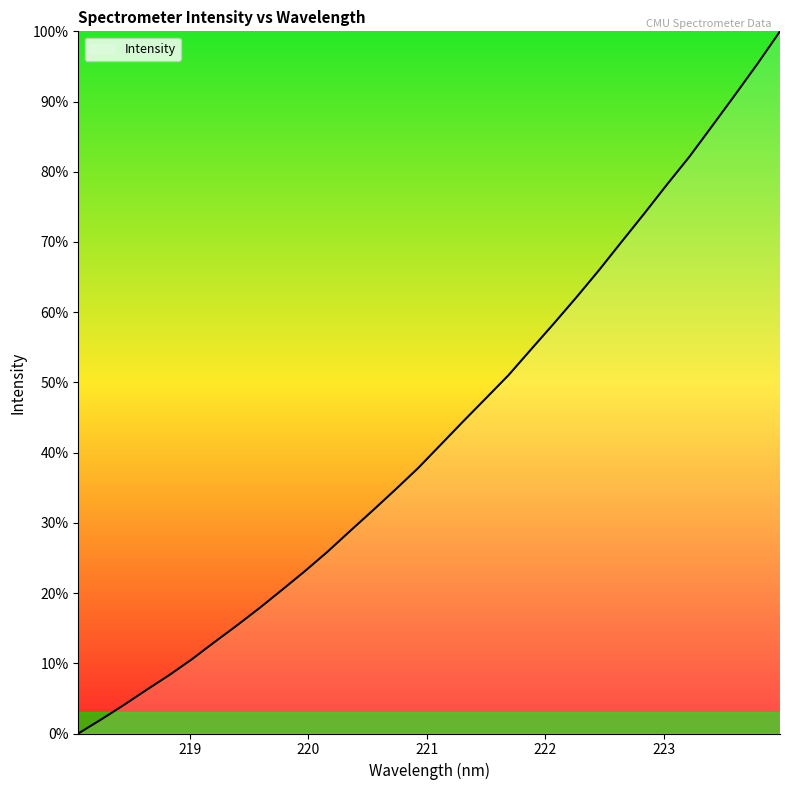

Is this an area chart (filled region under the line)?

Yes